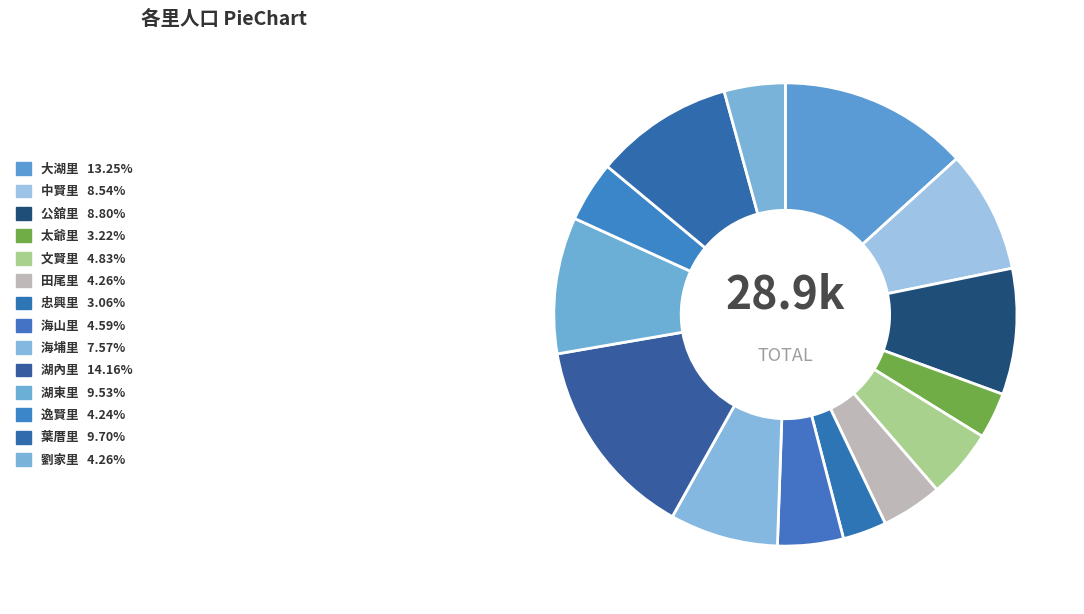

What is the ratio of the value at 田尾里 to the value at 海埔里?

0.6